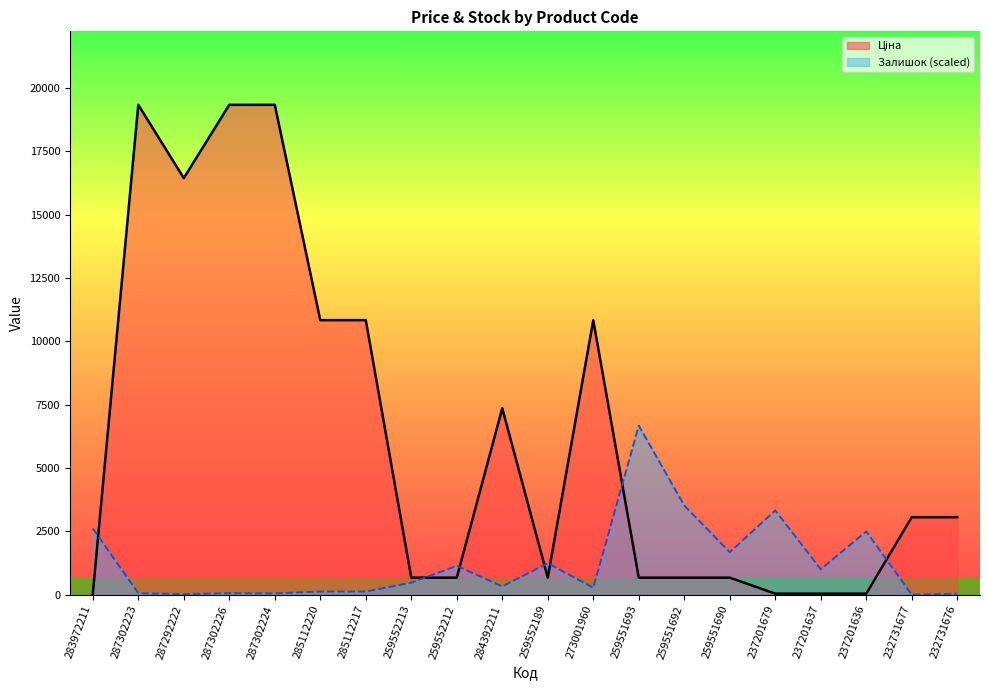

True or false: Залишок (scaled) has more than 0 interior local peaks.

True